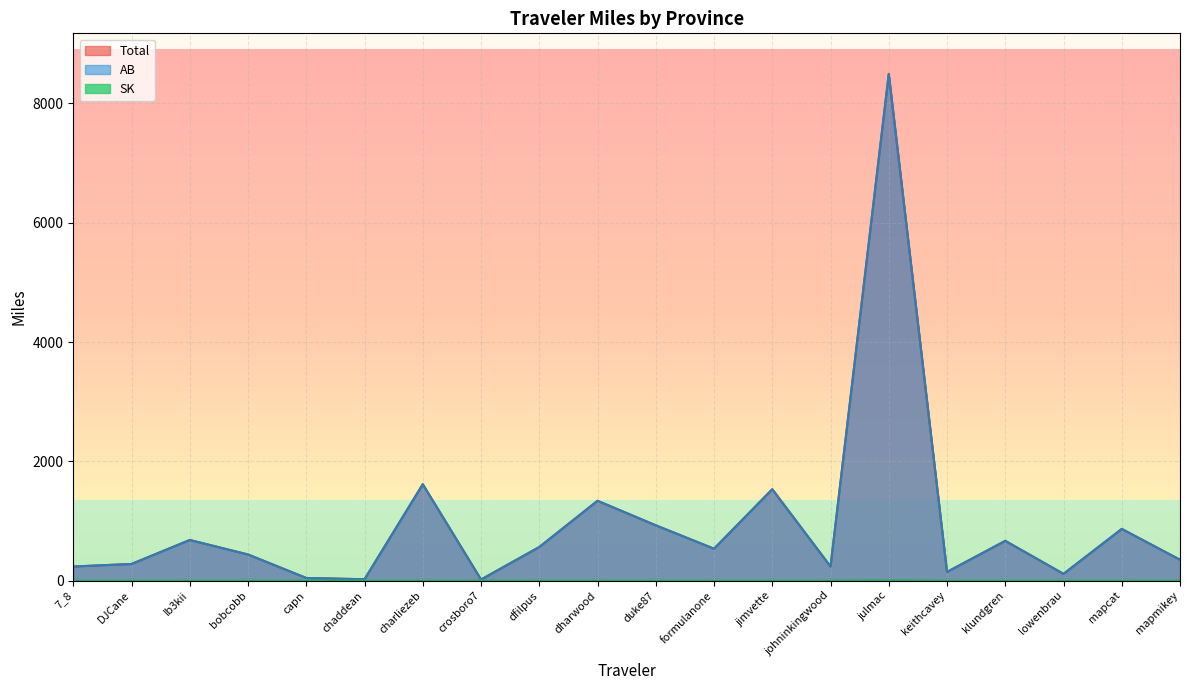

True or false: Total and AB intersect in this chart.

False